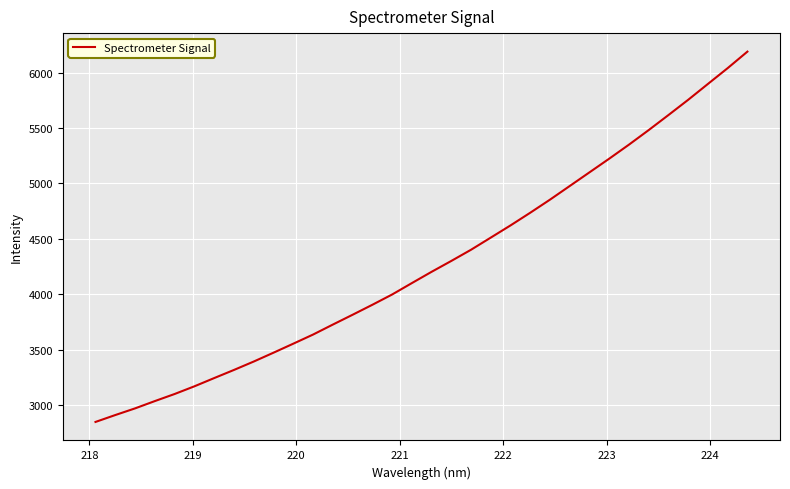

What is the greatest value displayed?

6189.5